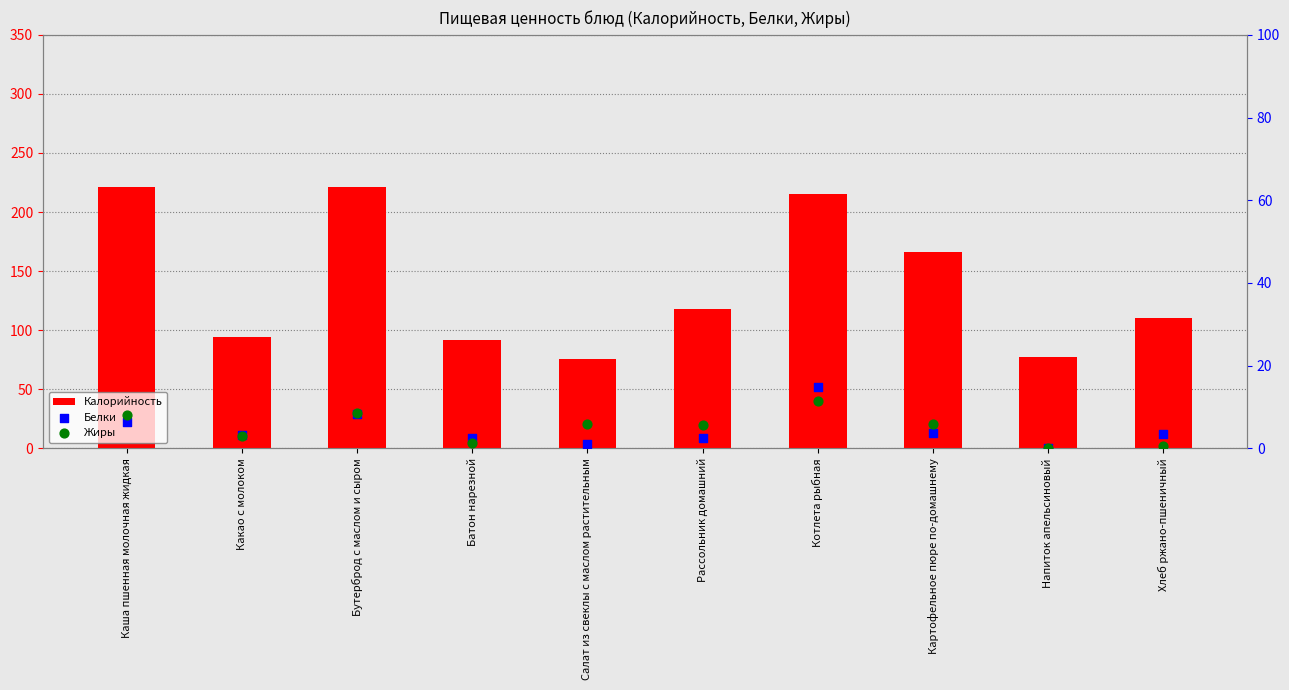

Which series has the widest spread of Y values?

Калорийность